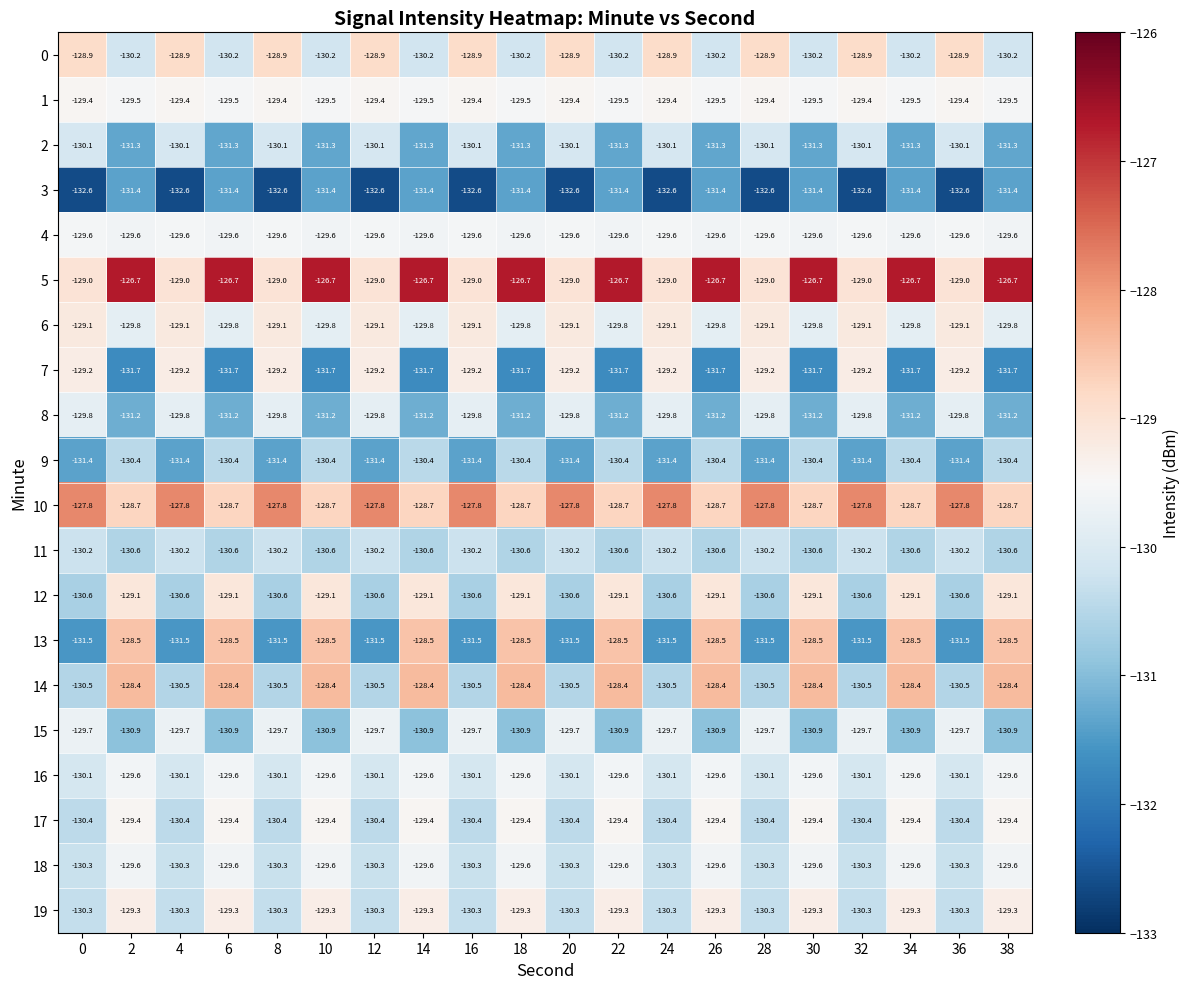

Is it true that 10 equals -177.8 at 34?

False